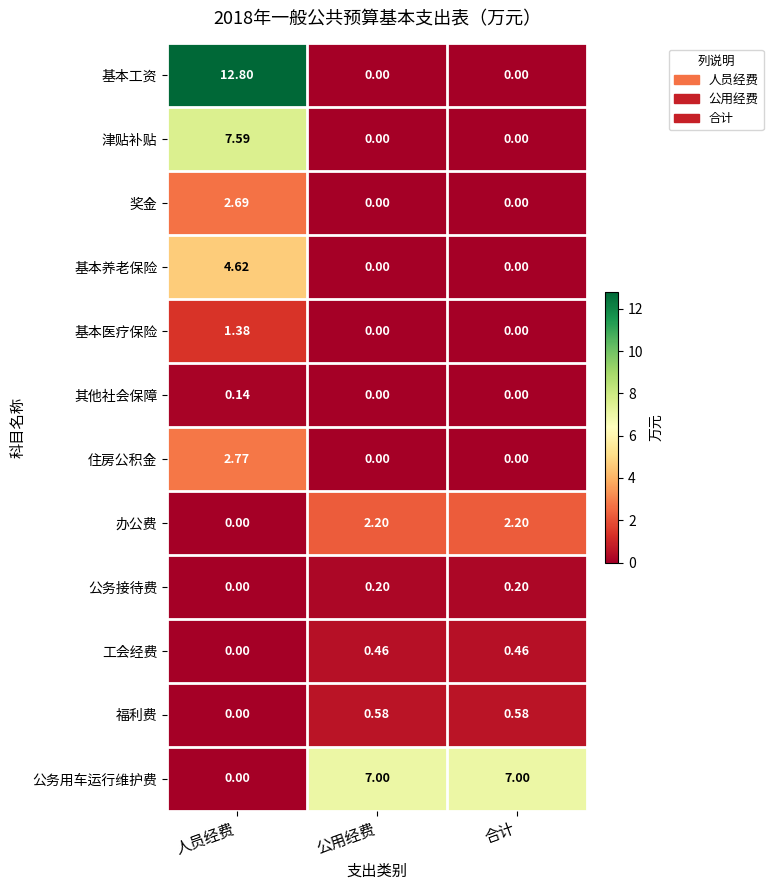

At which label does 工会经费 reach its minimum?

人员经费